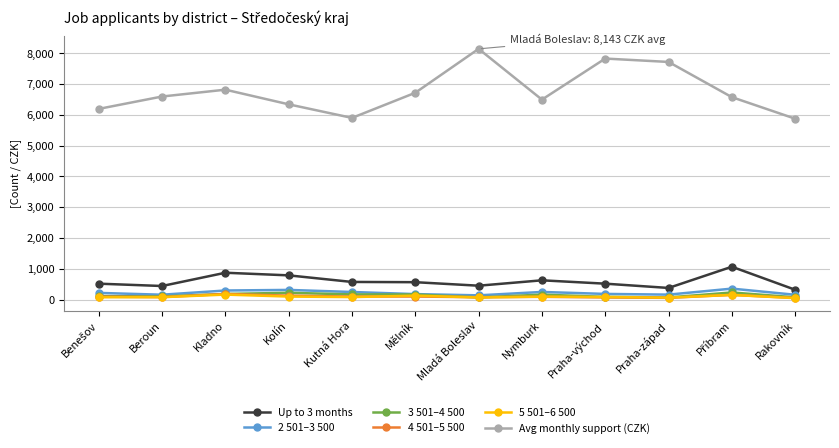

Where does the 5 501–6 500 series first go above 82?

Kladno